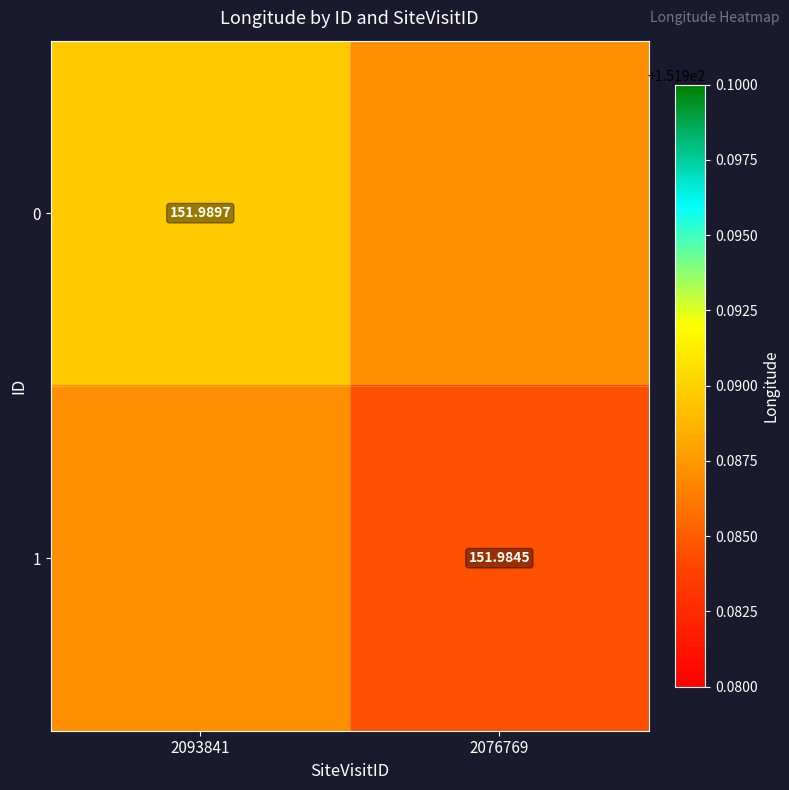

Is it true that 1 equals 152.0 at 2093841?

True